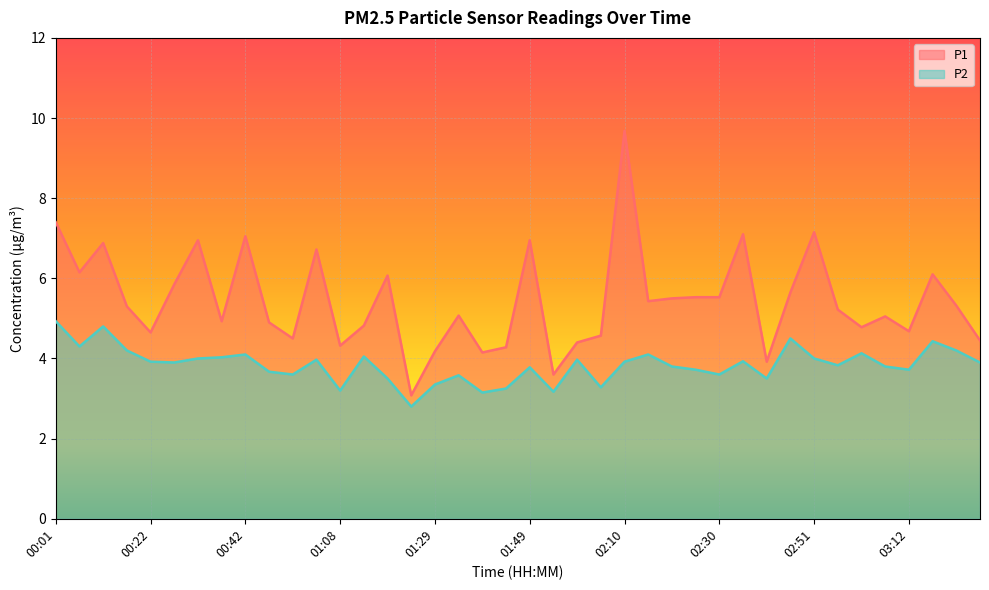

True or false: P1 and P2 intersect in this chart.

False